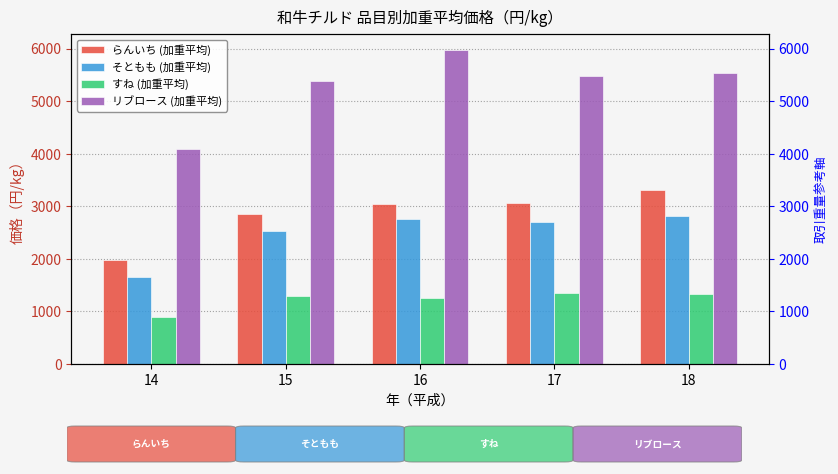

Reading left to right, list all the values displayed in this chart.

らんいち (加重平均): 1980	2859	3053	3066	3321
そともも (加重平均): 1655	2526	2757	2701	2825
すね (加重平均): 892	1290	1263	1348	1334
リブロース (加重平均): 4089	5386	5982	5485	5534